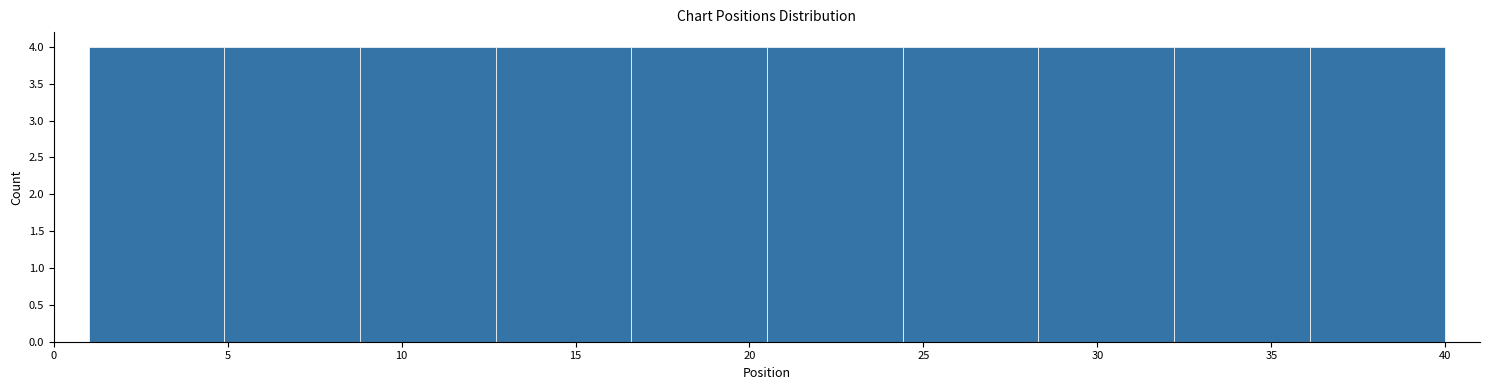

Reading left to right, list every bar in this chart as the range it spans on the x-axis followed by its height. Neither the bar edges nor the heights are printed on the chart, so give them approximately, as read against the axes.

1.0 to 4.9: 4
4.9 to 8.8: 4
8.8 to 12.7: 4
12.7 to 16.6: 4
16.6 to 20.5: 4
20.5 to 24.4: 4
24.4 to 28.3: 4
28.3 to 32.2: 4
32.2 to 36.1: 4
36.1 to 40.0: 4